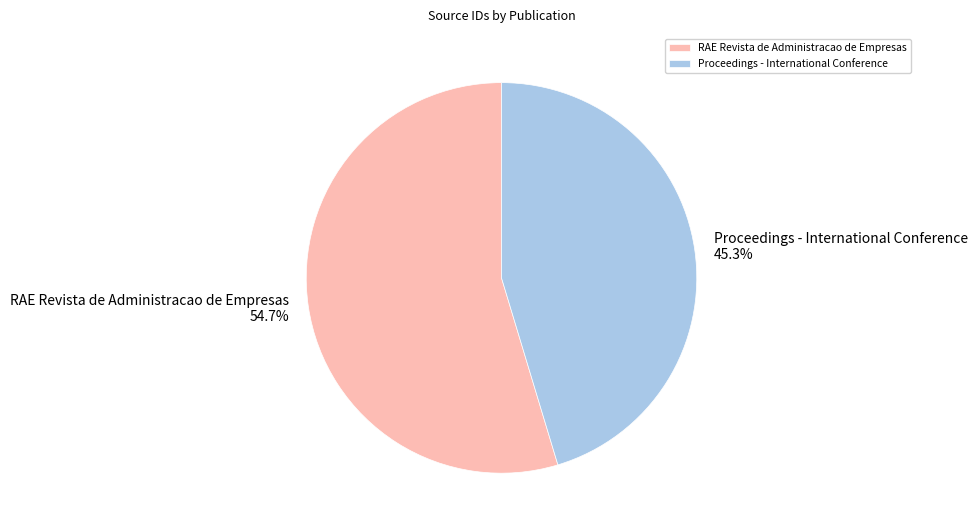

Rank the categories by value from lowest to highest.

Proceedings - International Conference, RAE Revista de Administracao de Empresas